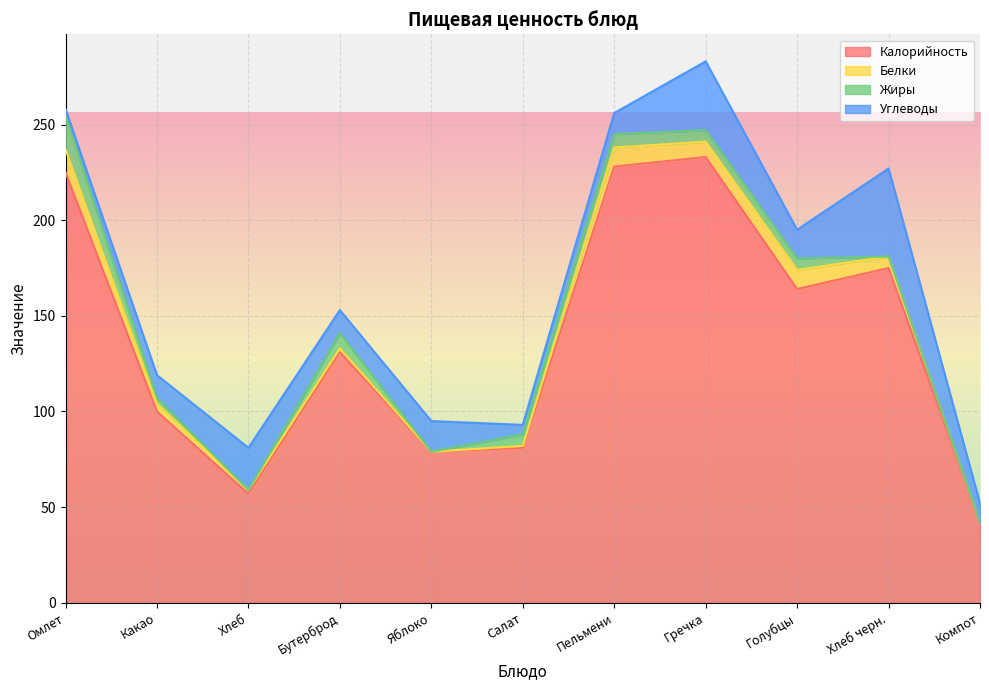

What is the label of the 8th point from the right?

Бутерброд